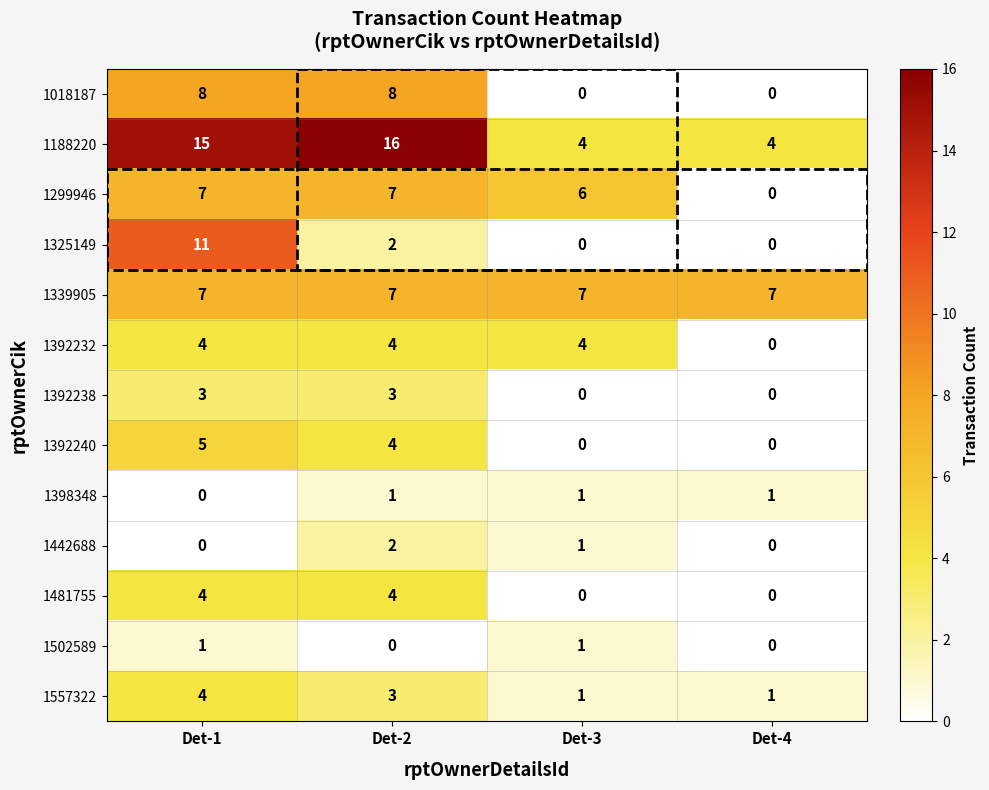

Which series changed the most between Det-1 and Det-2?

1325149